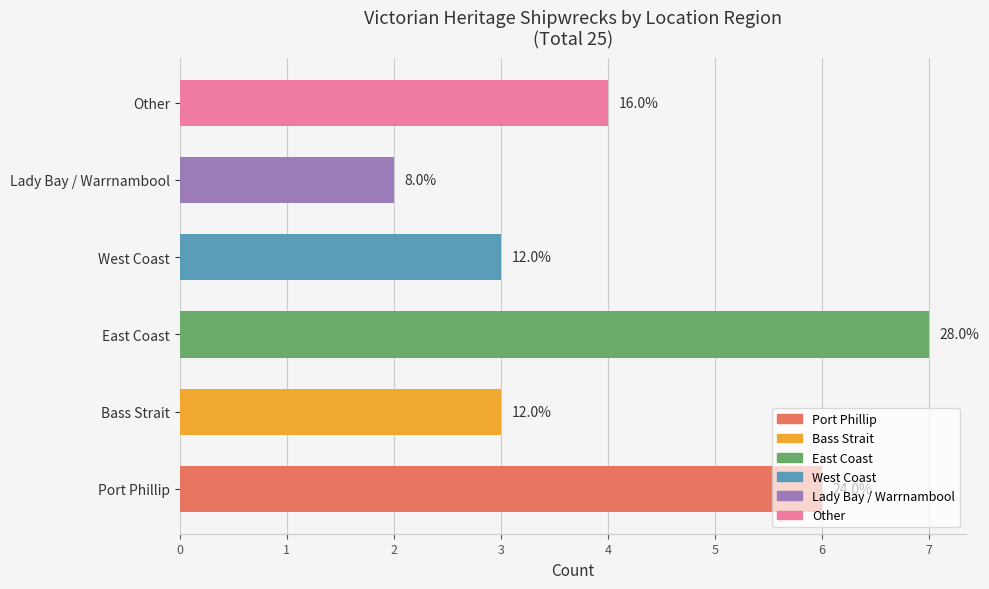

What is the smallest value displayed?

2